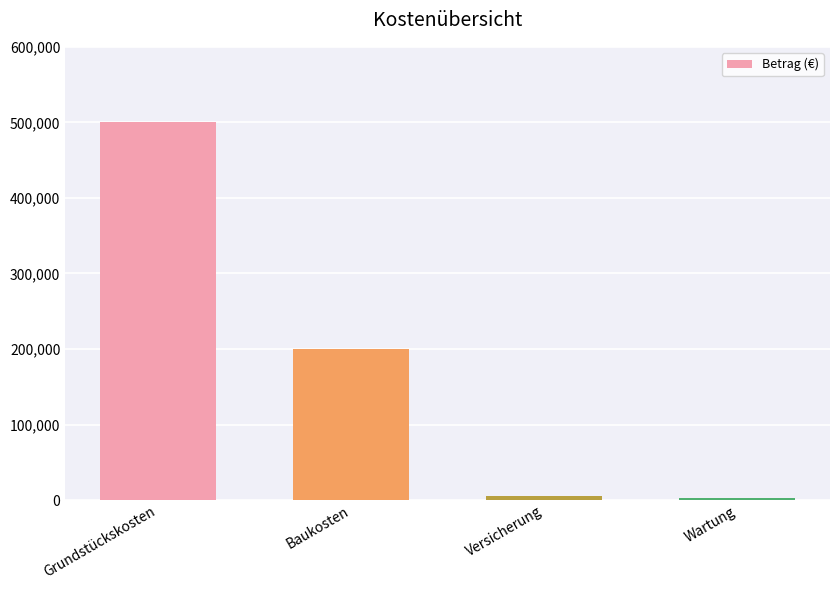

What is the average value?

177000